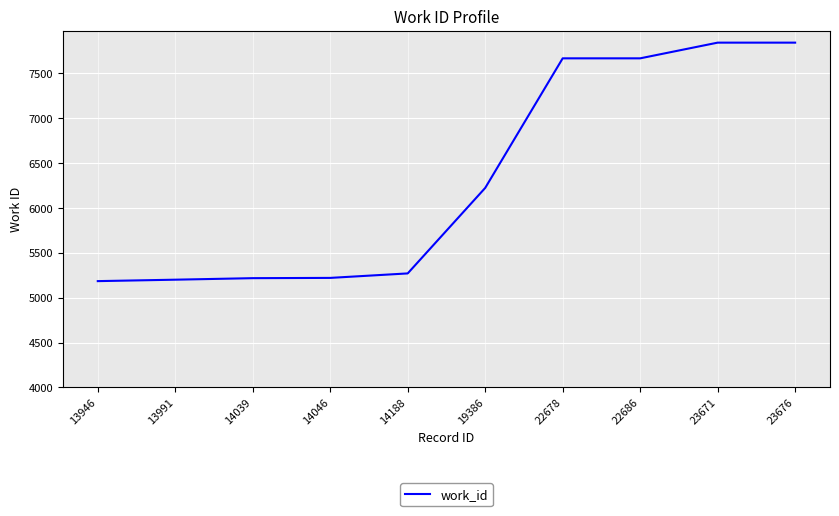

What is the maximum value shown in the chart?

7844